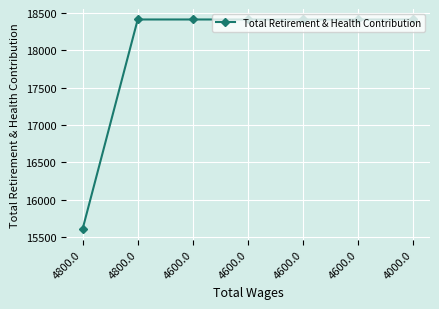

List the labels in order of value, largest first.

4800.0, 4600.0, 4600.0, 4600.0, 4600.0, 4000.0, 4800.0